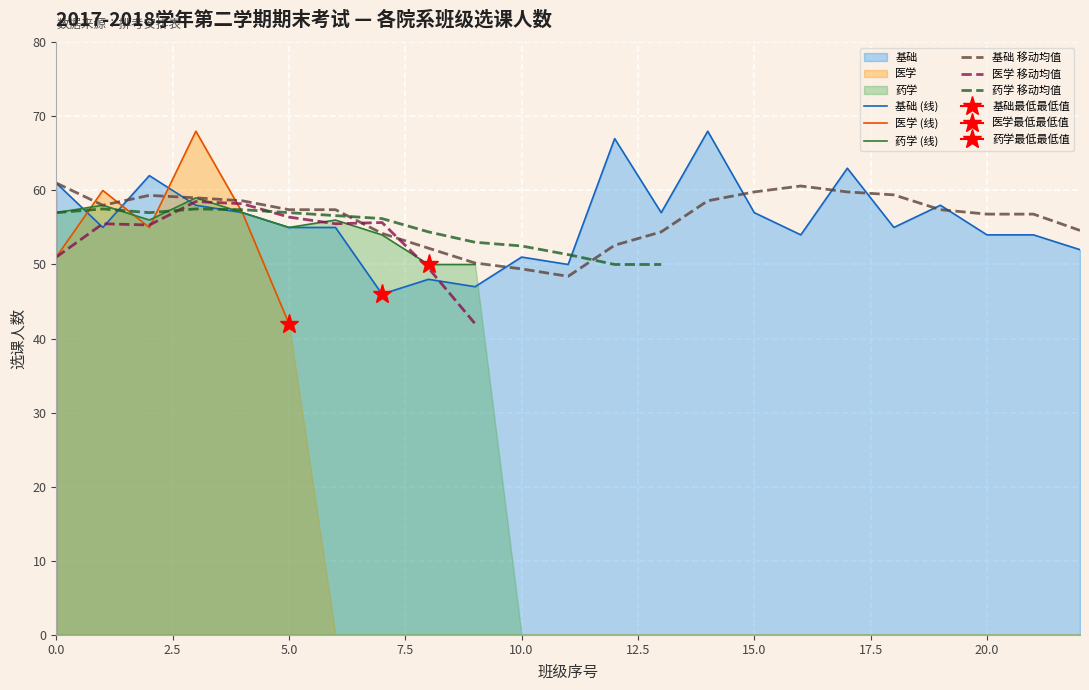

Is the value of 基础 (线) at 19 greater than the value of 药学 (线) at 16?

No